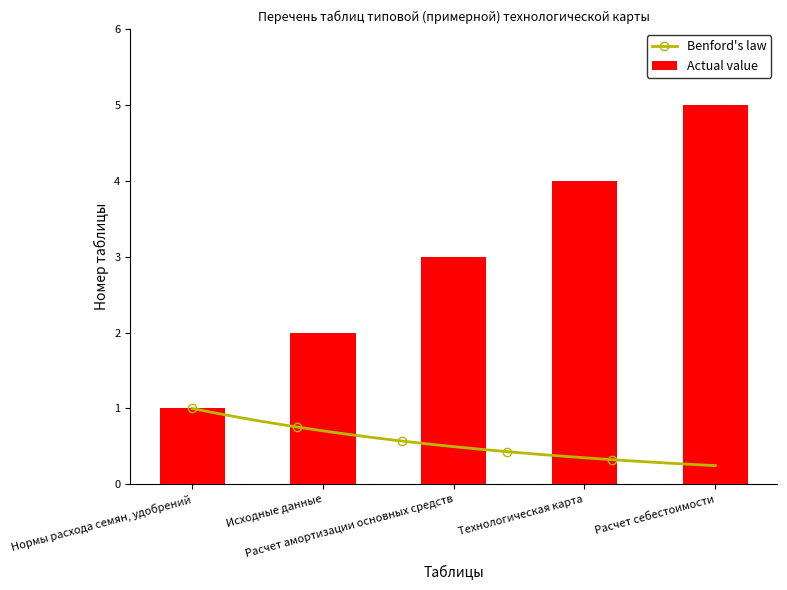

Count the values in the range 2 to 4.

3